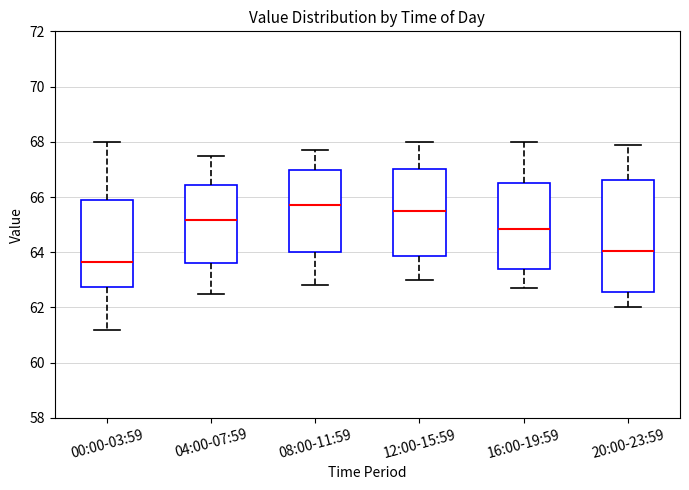

Which box is the tallest, from its lower edge to its upper edge?

20:00-23:59